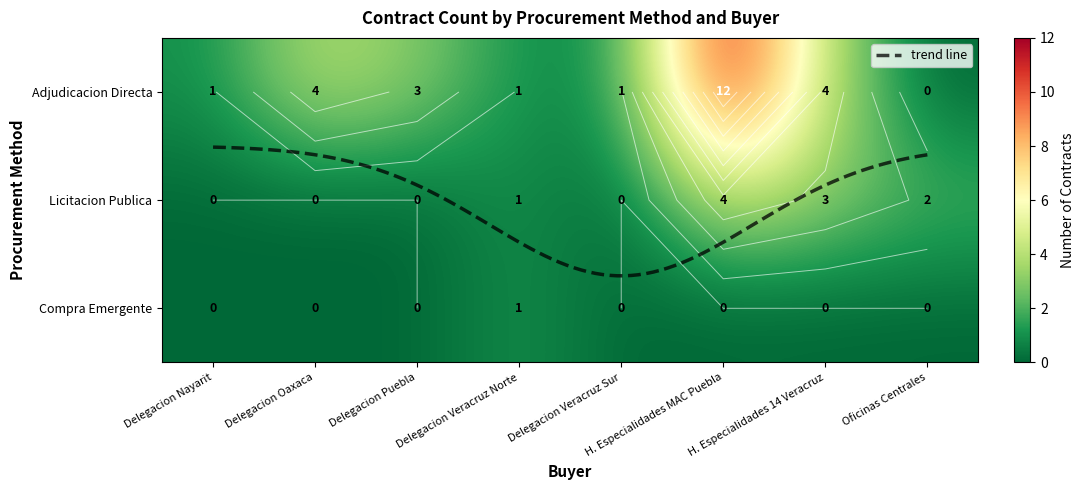

Which has a higher value, Delegacion Nayarit or Delegacion Veracruz Sur?

Delegacion Nayarit